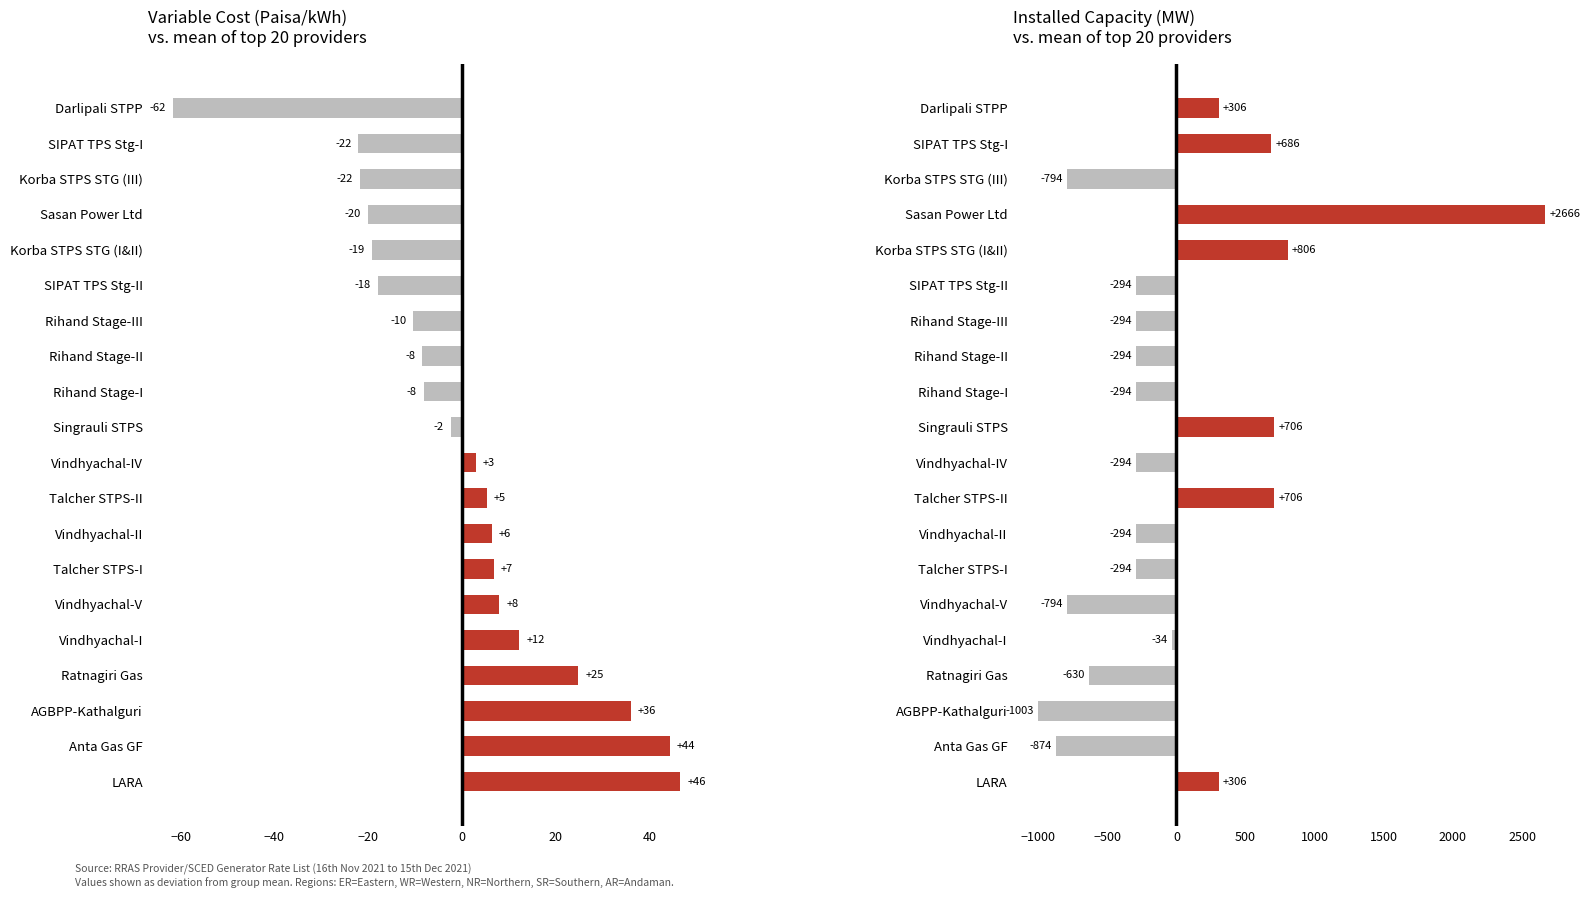

Between Darlipali STPP and Rihand Stage-II, which series saw the biggest shift?

Installed Capacity Deviation